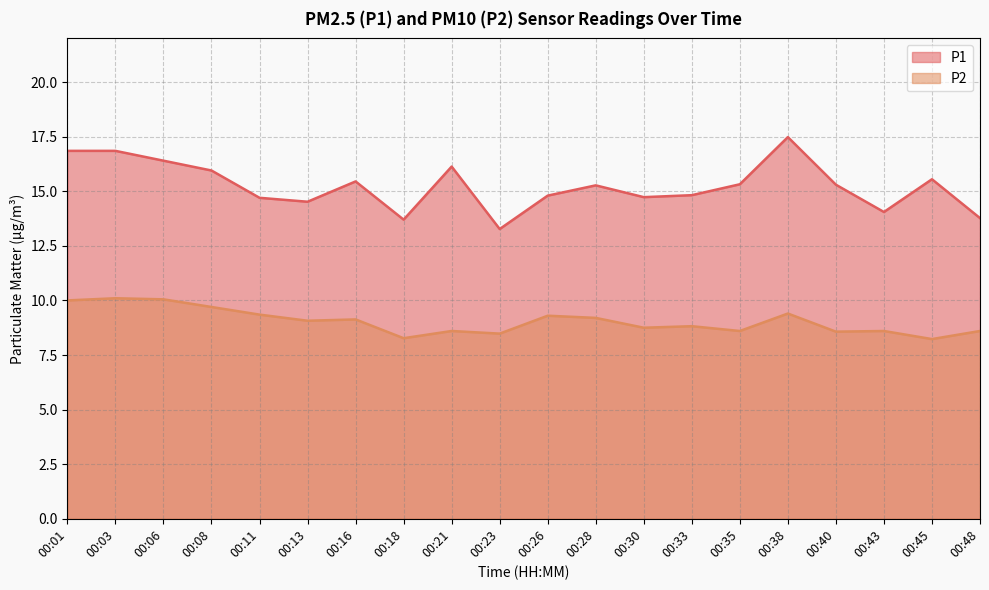

The P2 series shows 3.8 at 00:03. True or false?

False